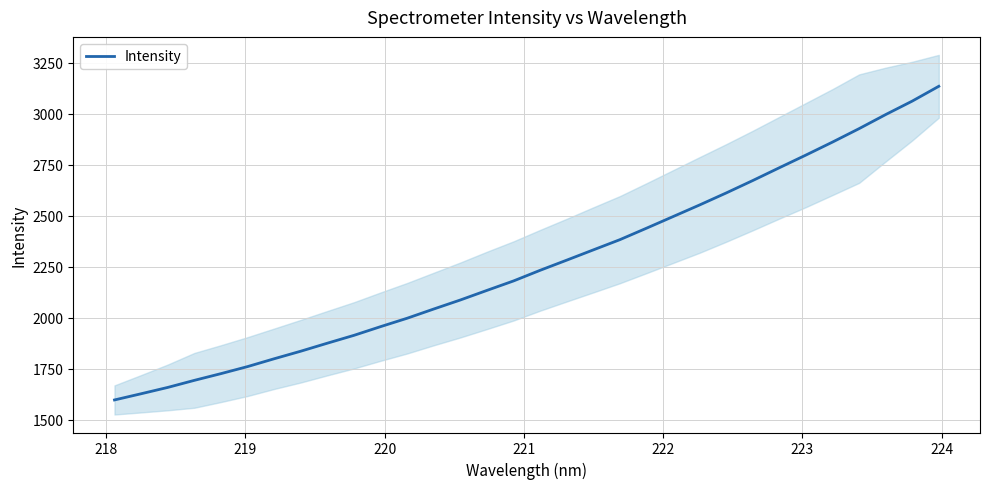

What is the value of the 8th point from the left?

1836.9